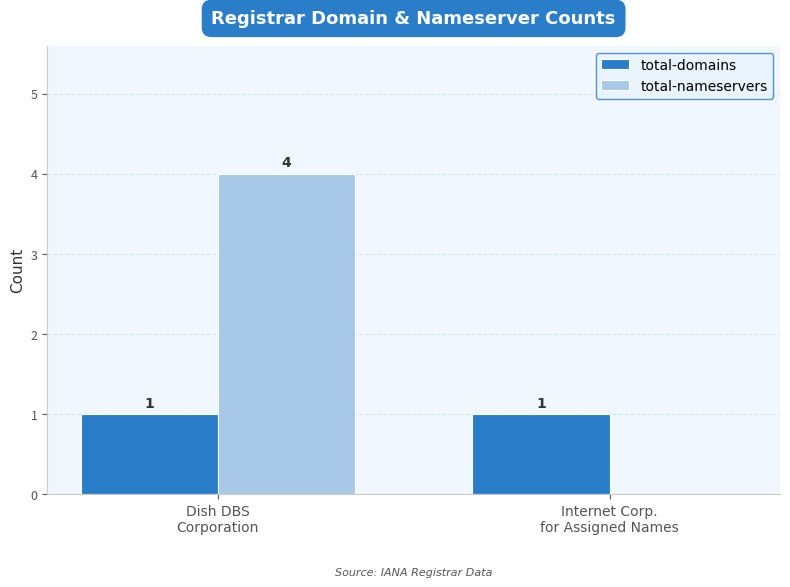

What is the greatest value displayed?

4